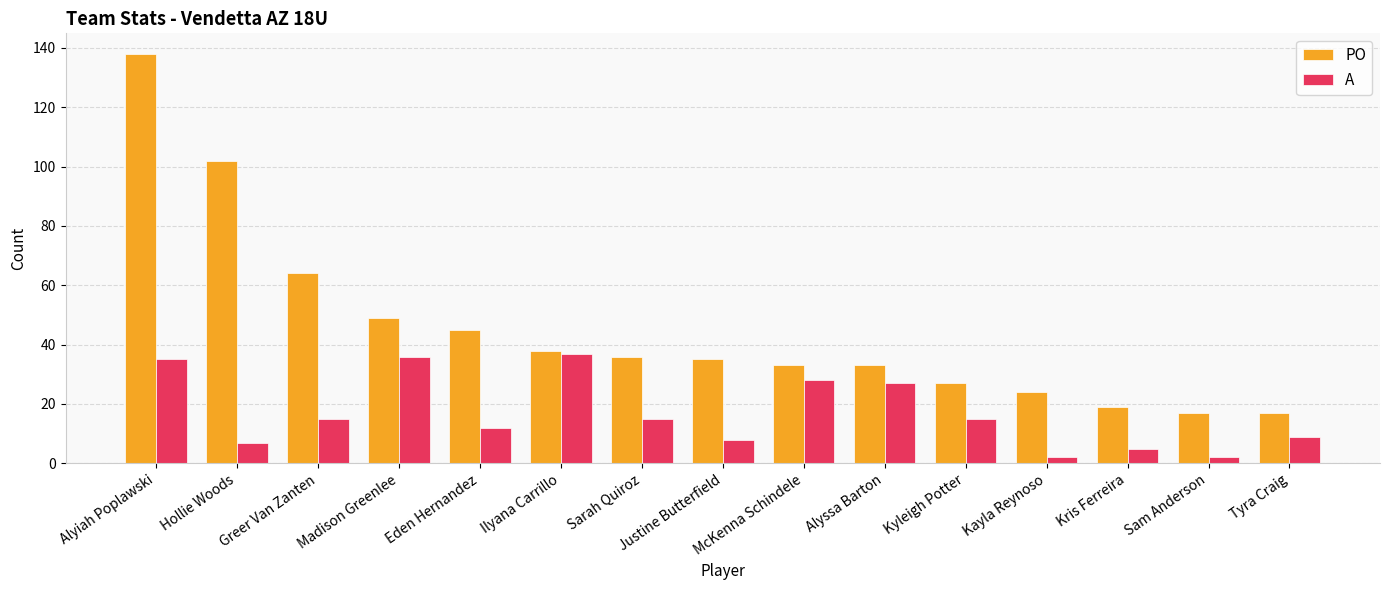

True or false: PO has a value of 58 at Justine Butterfield.

False